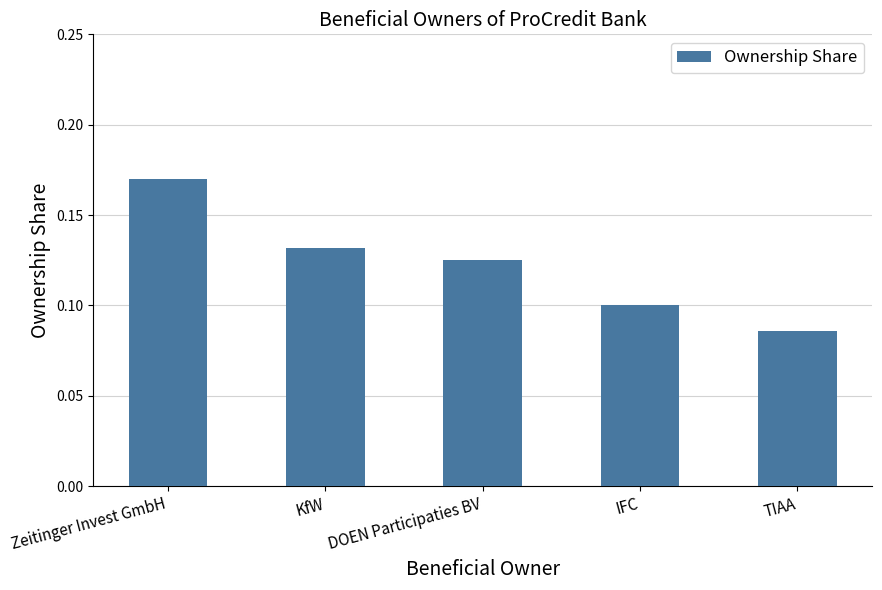

Rank the categories by value from lowest to highest.

TIAA, IFC, DOEN Participaties BV, KfW, Zeitinger Invest GmbH